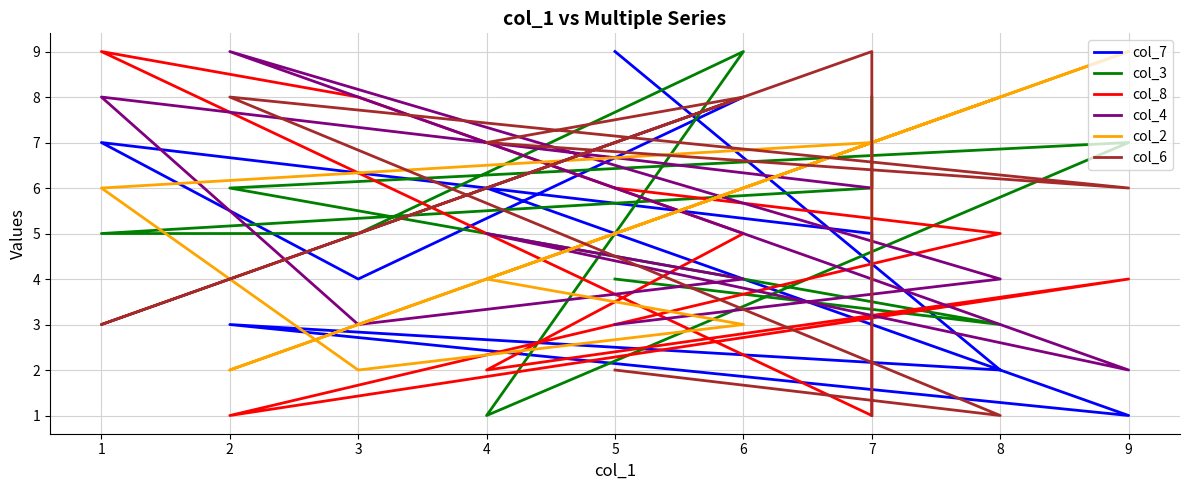

How many lines are shown in the chart?

6